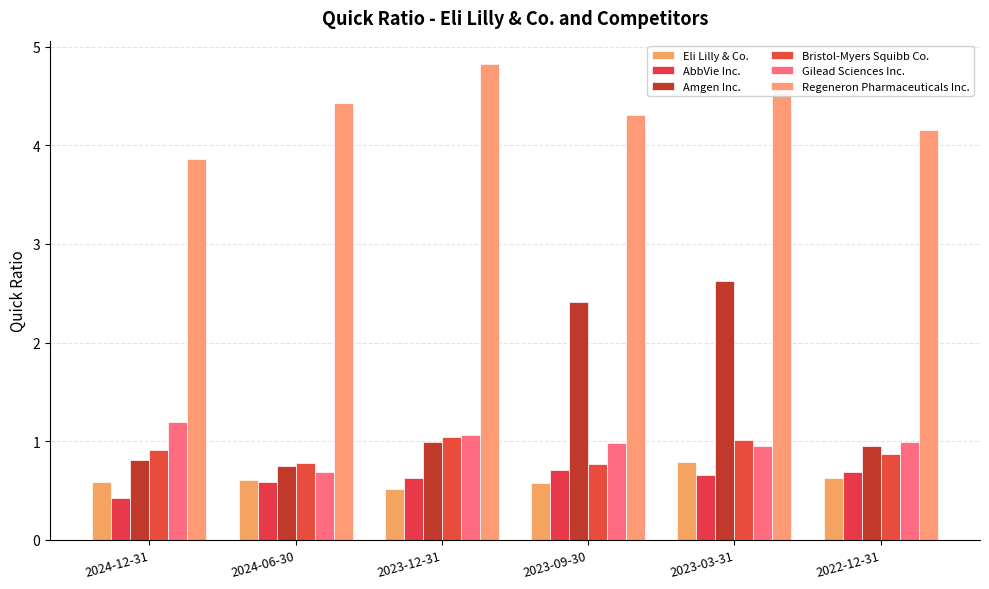

Reading left to right, what are all the values shown in this chart?

Eli Lilly & Co.: 2024-12-31=0.6	2024-06-30=0.6	2023-12-31=0.5	2023-09-30=0.6	2023-03-31=0.8	2022-12-31=0.6
AbbVie Inc.: 2024-12-31=0.4	2024-06-30=0.6	2023-12-31=0.6	2023-09-30=0.7	2023-03-31=0.7	2022-12-31=0.7
Amgen Inc.: 2024-12-31=0.8	2024-06-30=0.8	2023-12-31=1.0	2023-09-30=2.4	2023-03-31=2.6	2022-12-31=0.9
Bristol-Myers Squibb Co.: 2024-12-31=0.9	2024-06-30=0.8	2023-12-31=1.0	2023-09-30=0.8	2023-03-31=1.0	2022-12-31=0.9
Gilead Sciences Inc.: 2024-12-31=1.2	2024-06-30=0.7	2023-12-31=1.1	2023-09-30=1.0	2023-03-31=0.9	2022-12-31=1.0
Regeneron Pharmaceuticals Inc.: 2024-12-31=3.9	2024-06-30=4.4	2023-12-31=4.8	2023-09-30=4.3	2023-03-31=4.5	2022-12-31=4.2